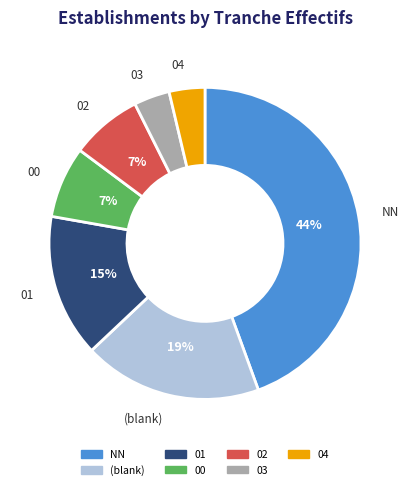

Is there any slice that represents more than half of the pie?

No